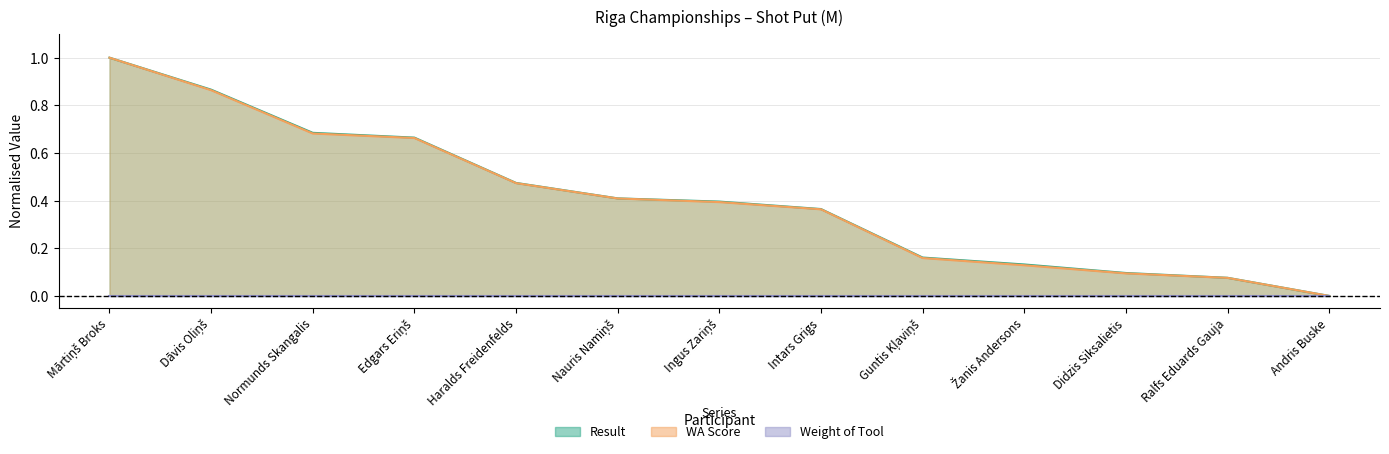

True or false: Result and WA cross at least once.

False